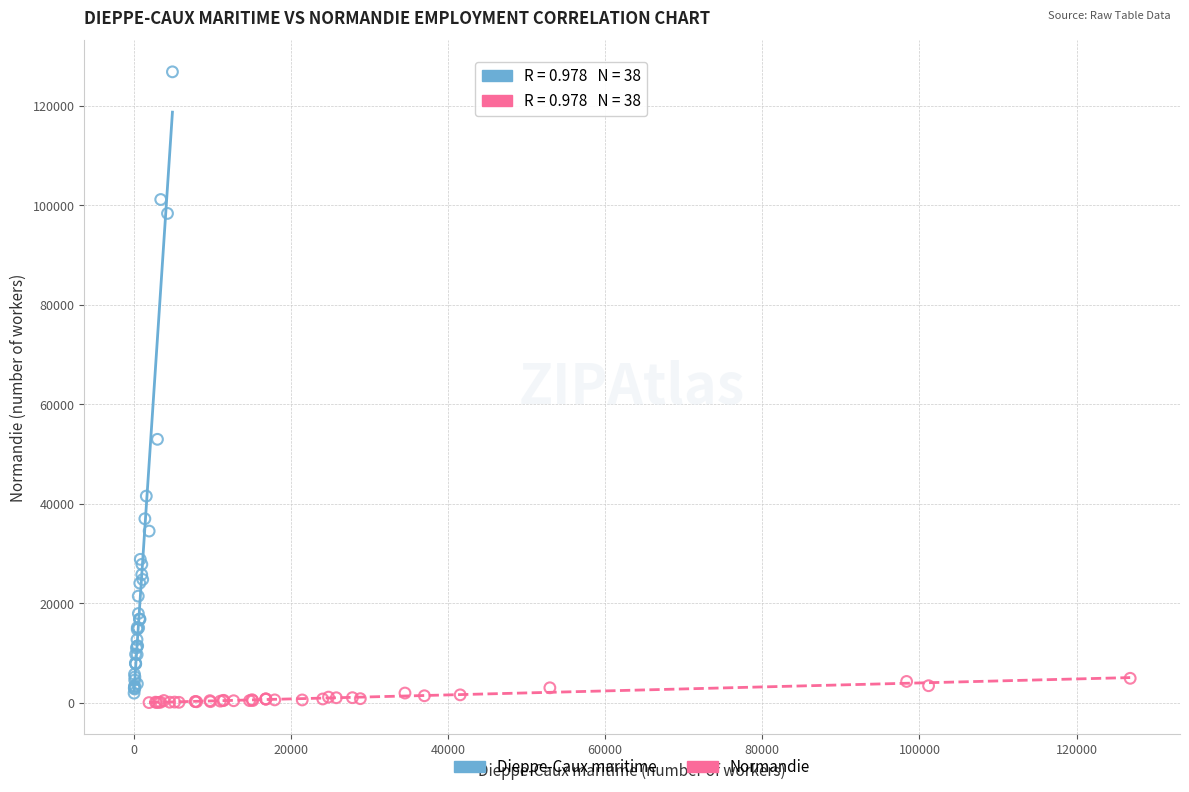

Which series reaches the maximum Y coordinate?

Dieppe-Caux maritime